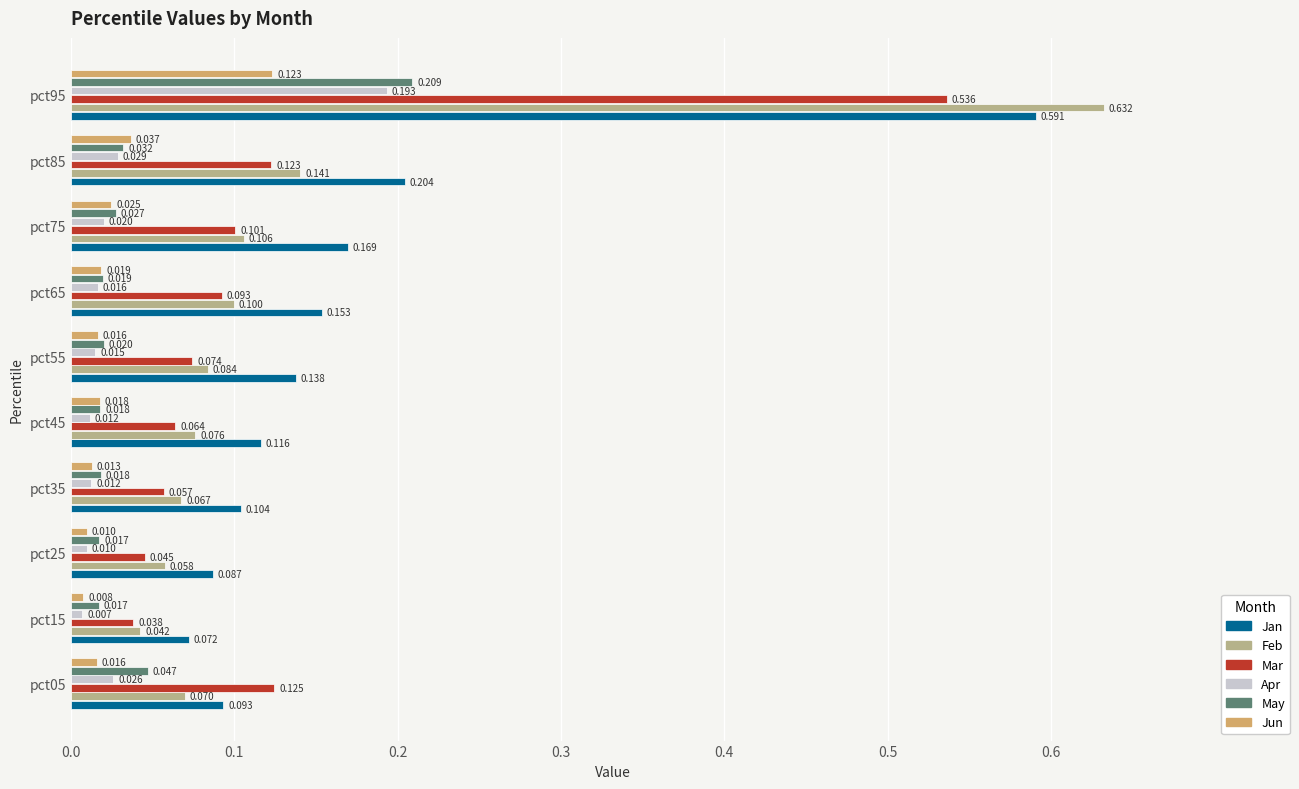

What are all the series names shown in the legend?

Jan, Feb, Mar, Apr, May, Jun